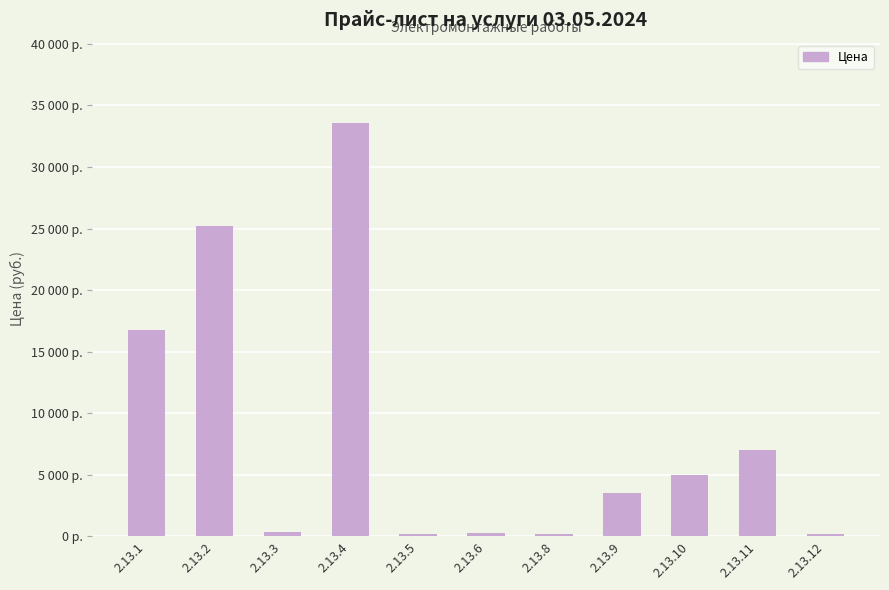

Are the bars horizontal?

No